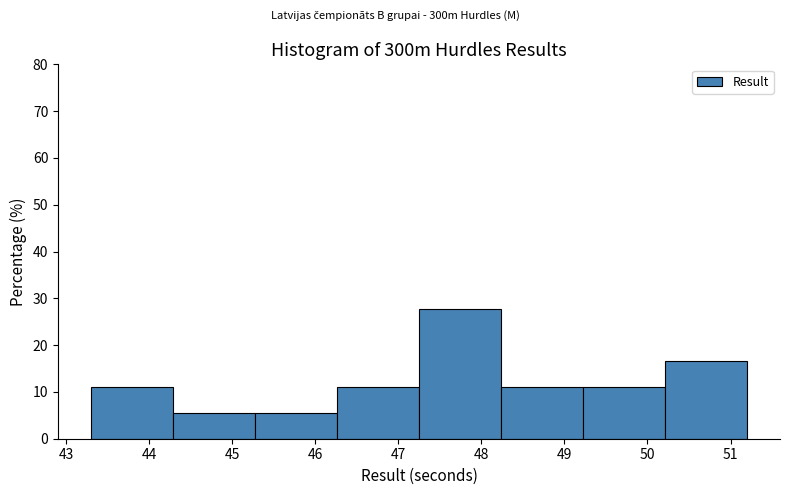

Reading left to right, transcribe this chart: for each bar, give the range it covers on the x-axis and its height. Neither the bar edges nor the heights are printed on the chart, so give them approximately, as read against the axes.

43.3 to 44.3: 11
44.3 to 45.3: 6
45.3 to 46.3: 6
46.3 to 47.3: 11
47.3 to 48.2: 28
48.2 to 49.2: 11
49.2 to 50.2: 11
50.2 to 51.2: 17